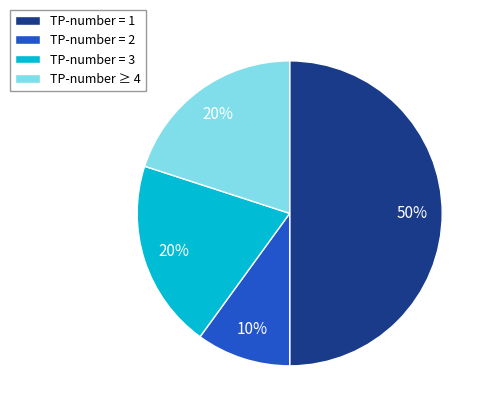

Does TP-number ≥ 4 represent more than half of the total?

No